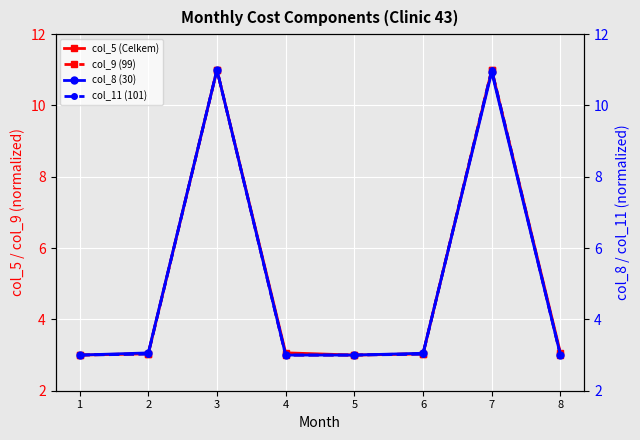

How many data points in col_5 (Celkem) are above 3?

6